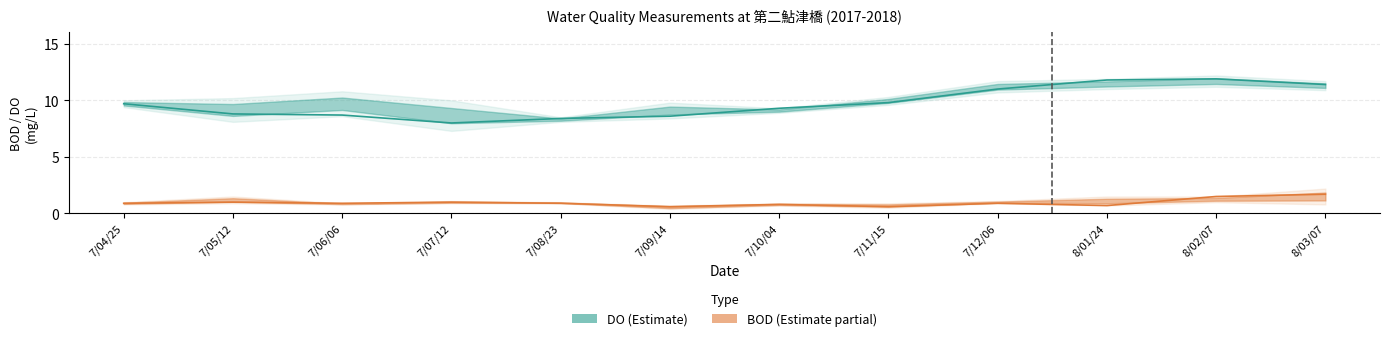

What is the label of the 8th point from the left?

7/11/15